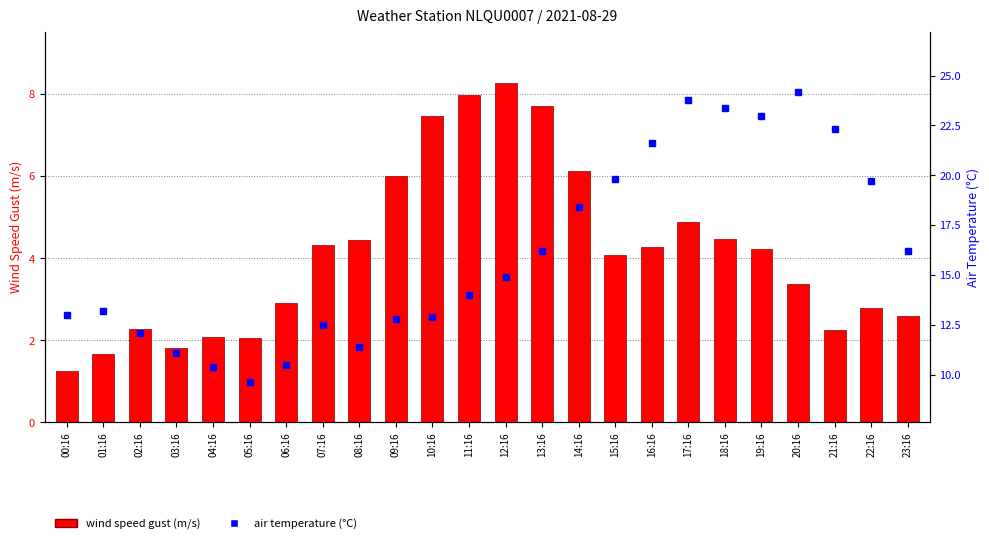

At how many categories does at least one series exceed 12?

19